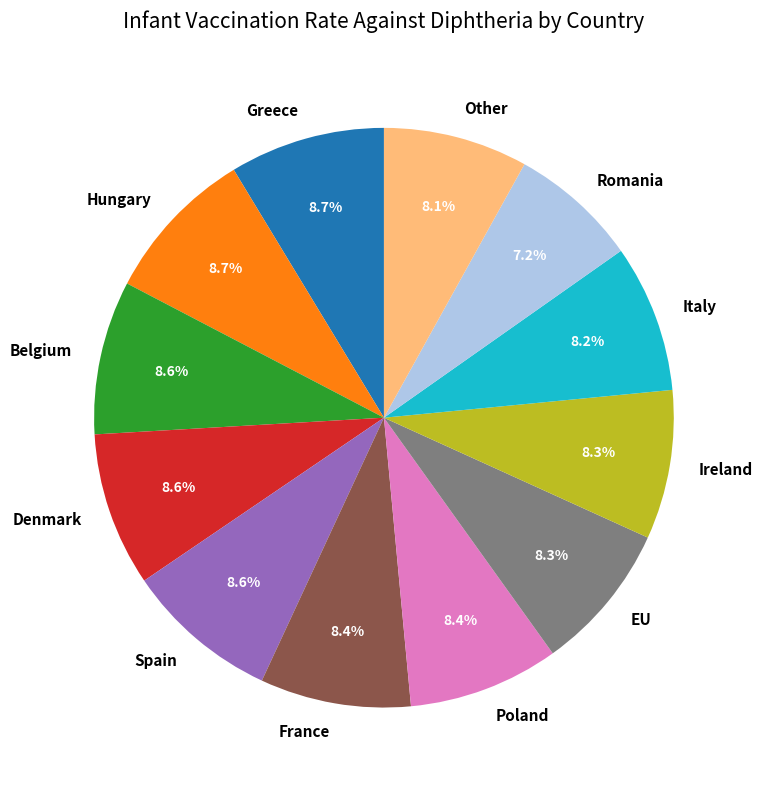

To the nearest percent, what is the average slice percentage?

8%